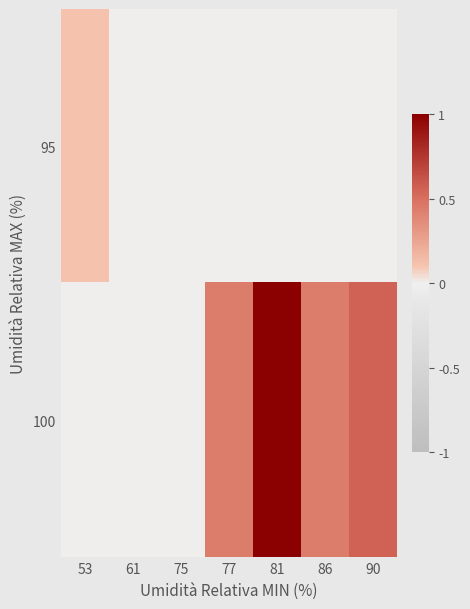

Which series has the largest total across all categories?

100